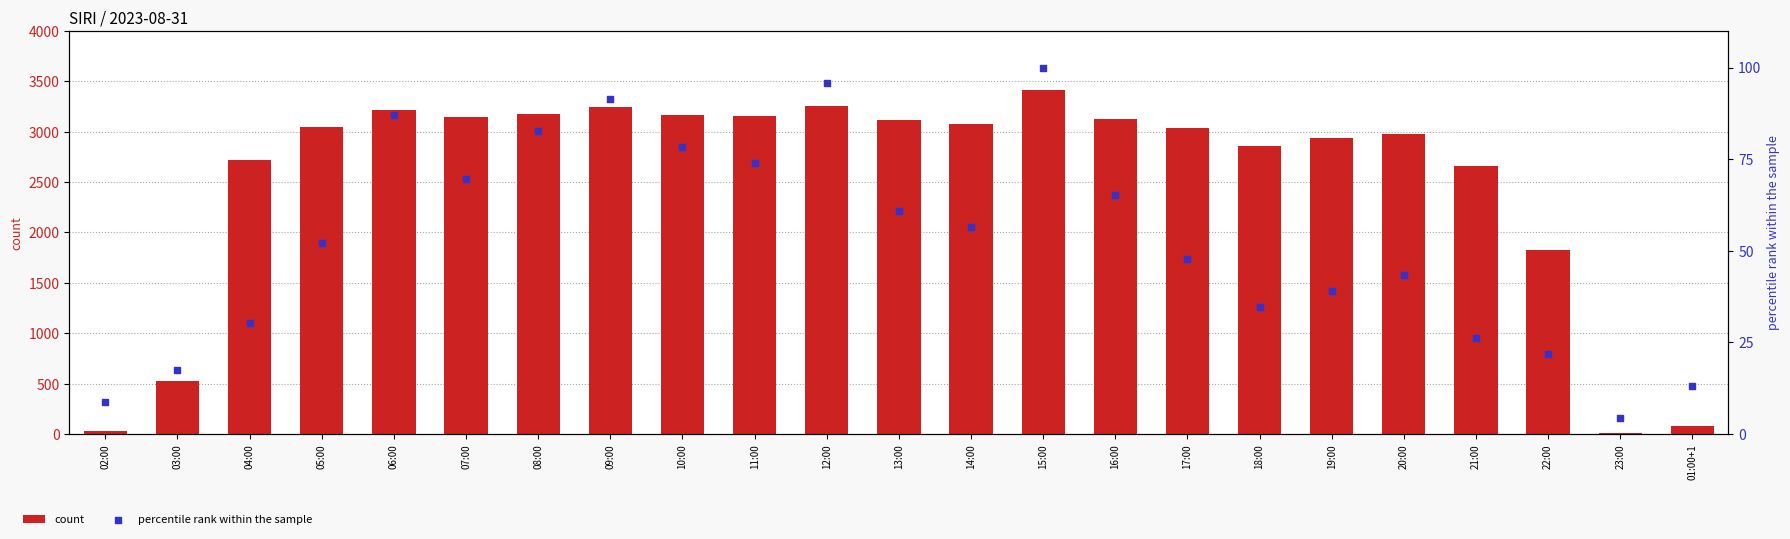

What are all the series names shown in the legend?

count, percentile rank within the sample